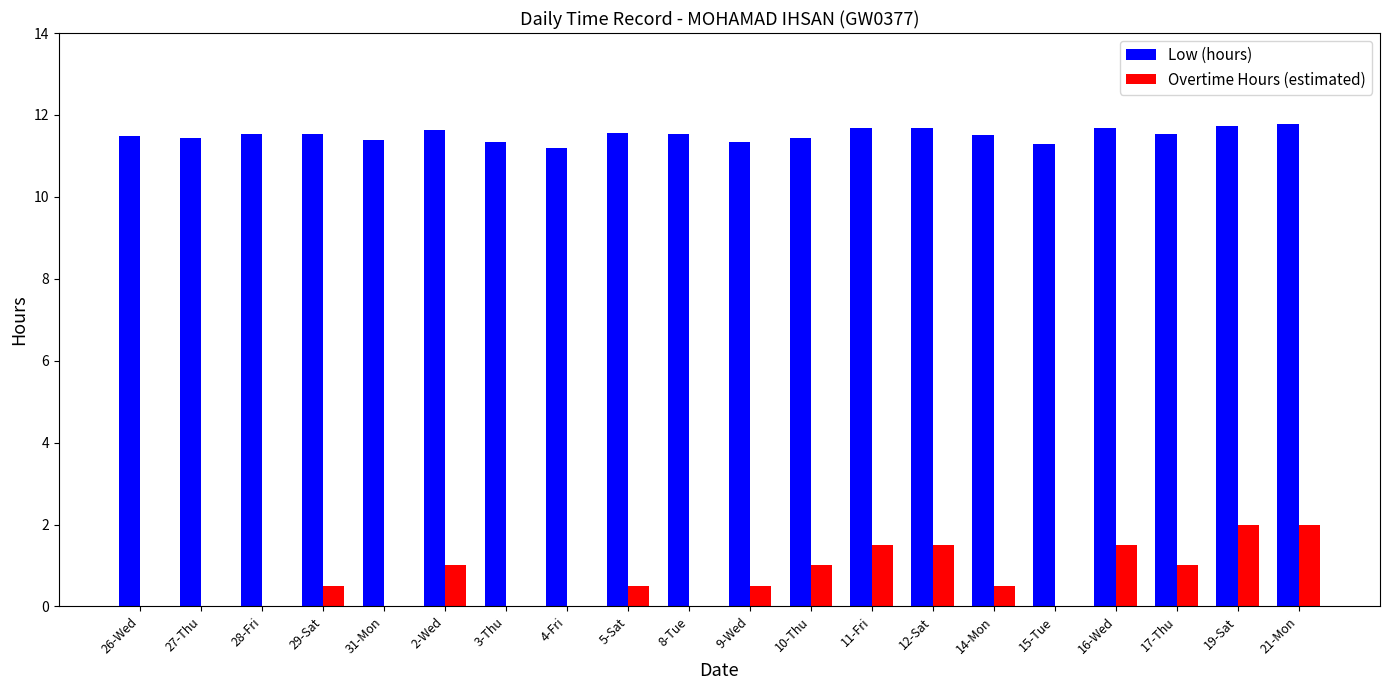

Which series has the largest total across all categories?

Low (hours)